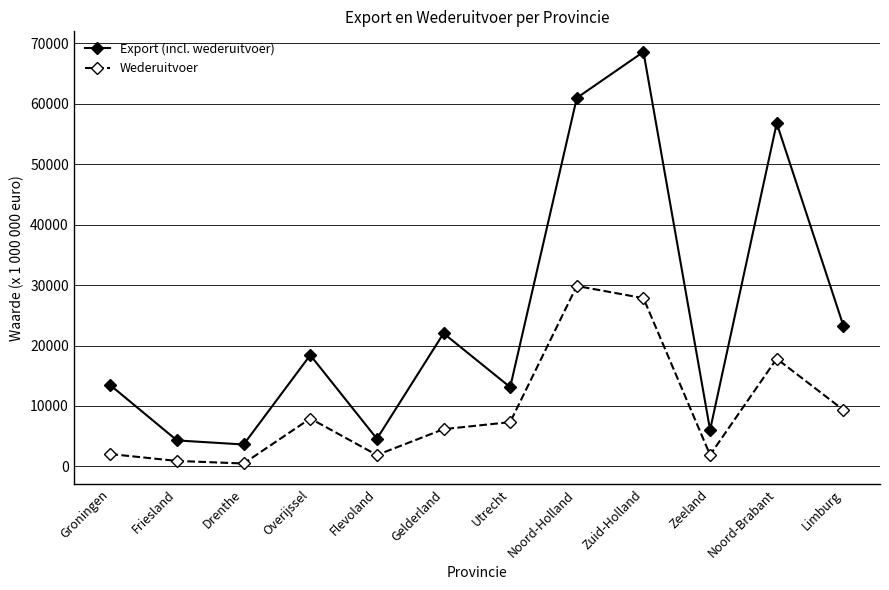

At how many categories does at least one series exceed 21600?

5